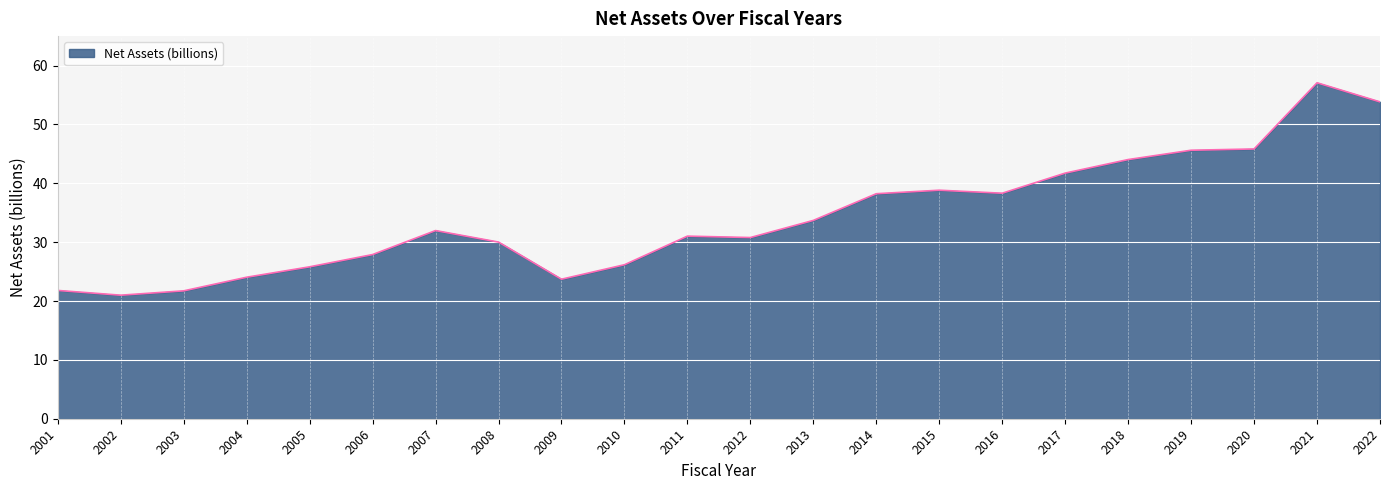

Does the chart display data point markers on the line(s)?

No